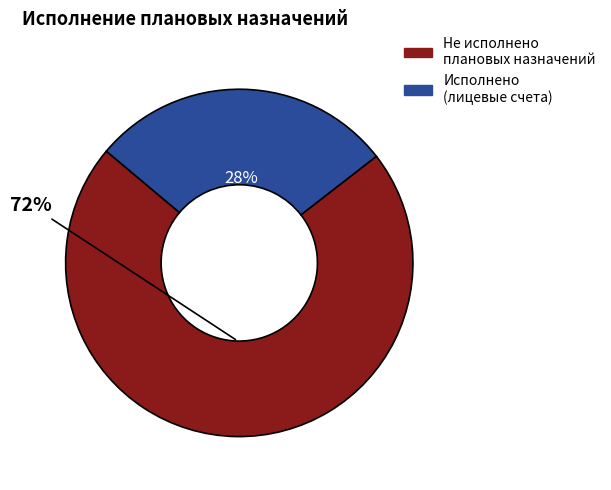

Count the number of slices in the pie.

2